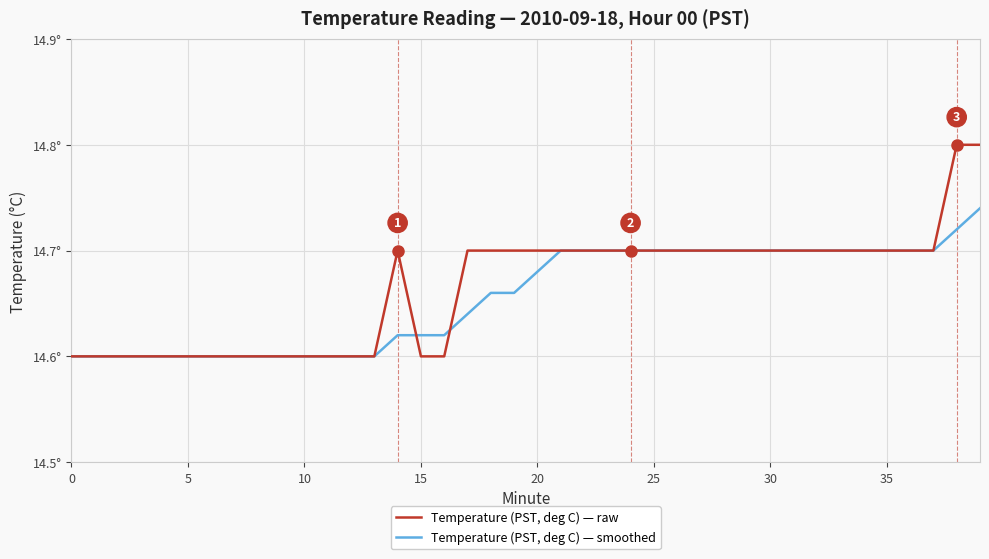

Reading left to right, list all the values displayed in this chart.

Temperature (PST, deg C) — raw: 14.6	14.6	14.6	14.6	14.6	14.6	14.6	14.6	14.6	14.6	14.6	14.6	14.6	14.6	14.7	14.6	14.6	14.7	14.7	14.7	14.7	14.7	14.7	14.7	14.7	14.7	14.7	14.7	14.7	14.7	14.7	14.7	14.7	14.7	14.7	14.7	14.7	14.7	14.8	14.8
Temperature (PST, deg C) — smoothed: 14.6	14.6	14.6	14.6	14.6	14.6	14.6	14.6	14.6	14.6	14.6	14.6	14.6	14.6	14.6	14.6	14.6	14.6	14.7	14.7	14.7	14.7	14.7	14.7	14.7	14.7	14.7	14.7	14.7	14.7	14.7	14.7	14.7	14.7	14.7	14.7	14.7	14.7	14.7	14.7